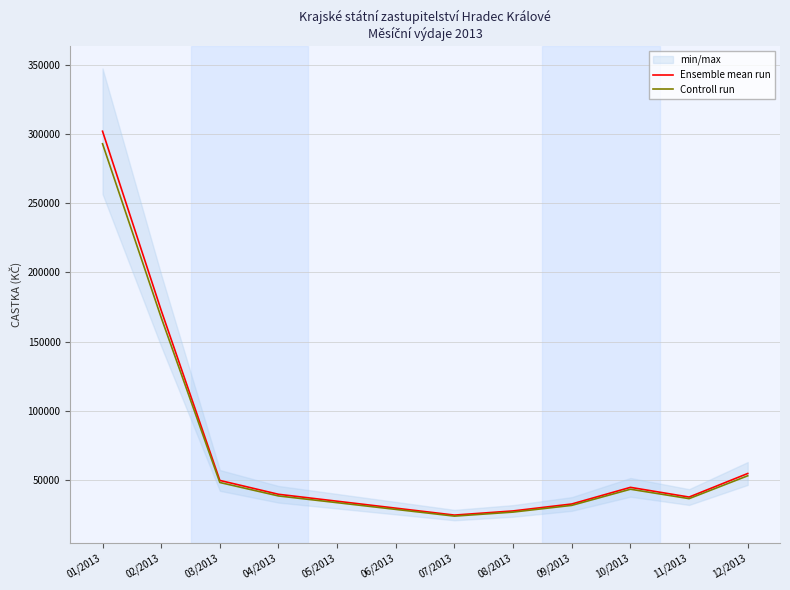

Where does the Ensemble mean run series first go above 40000?

01/2013